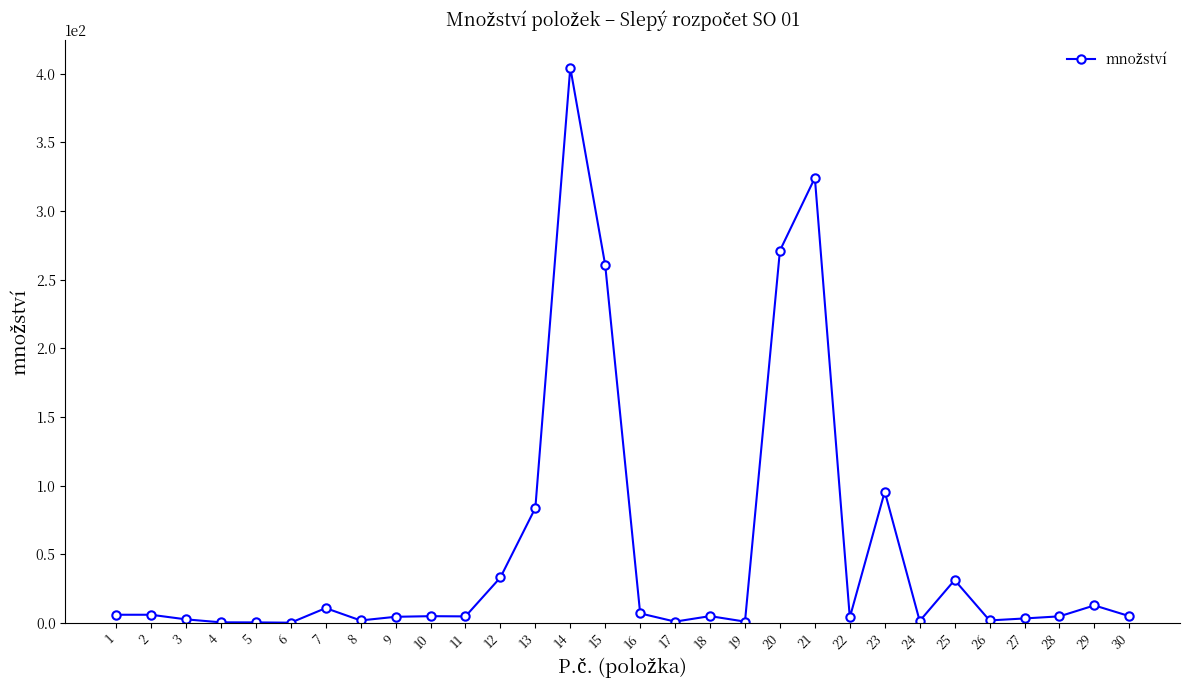

True or false: the data has more than 2 interior local peaks.

True